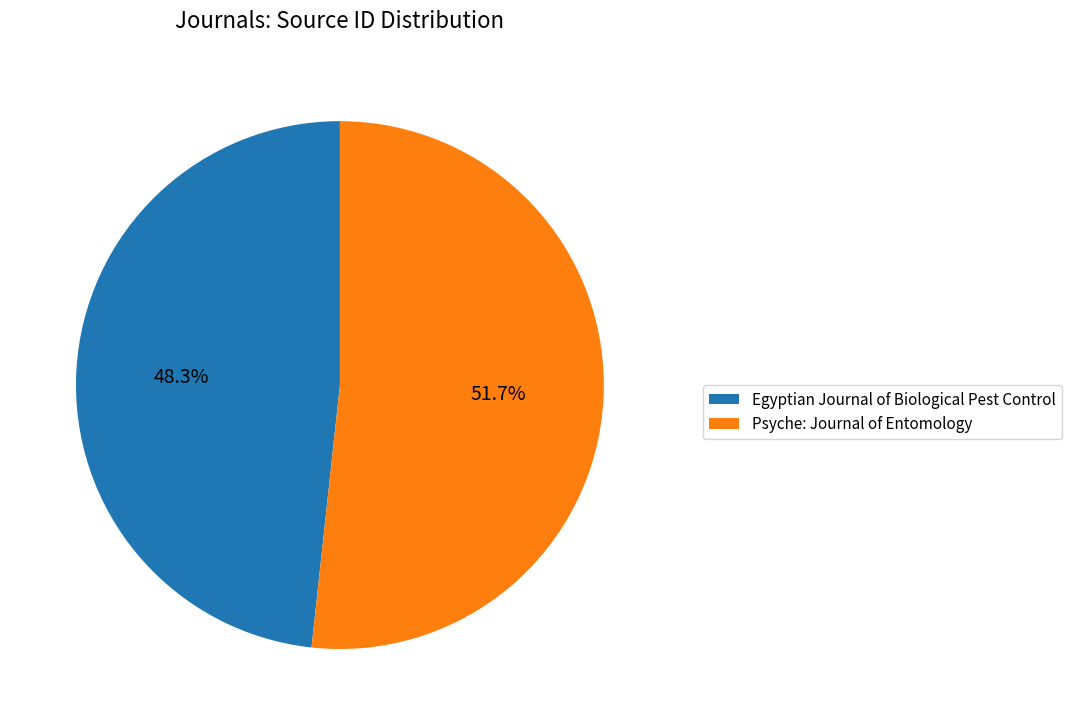

To the nearest percent, what is the difference between the Egyptian Journal of Biological Pest Control and Psyche: Journal of Entomology slice percentages?

3%